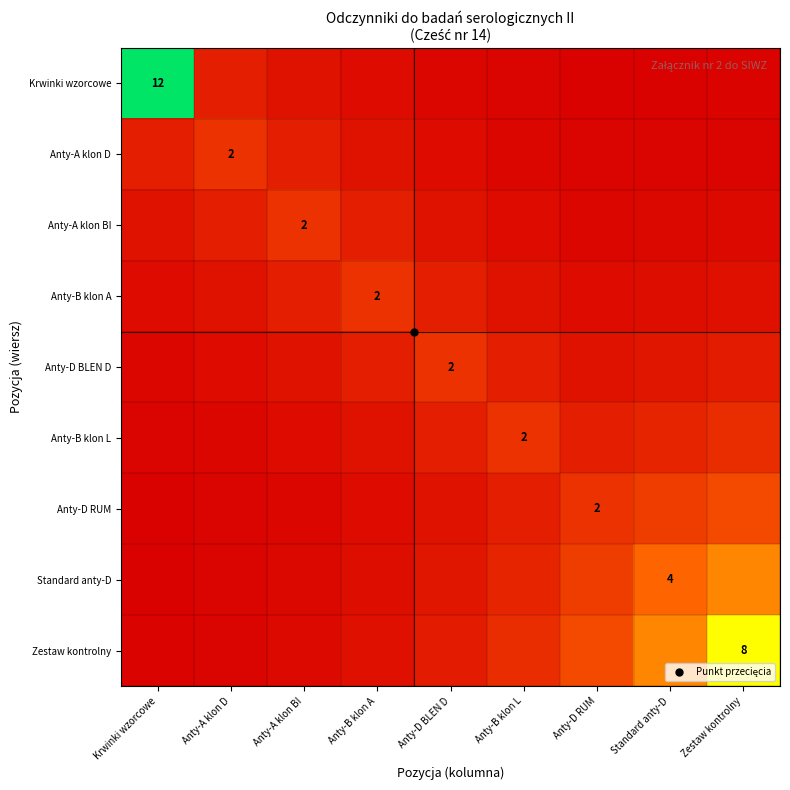

The Anty-A klon BI series shows 0.1 at Anty-A klon BI. True or false?

False